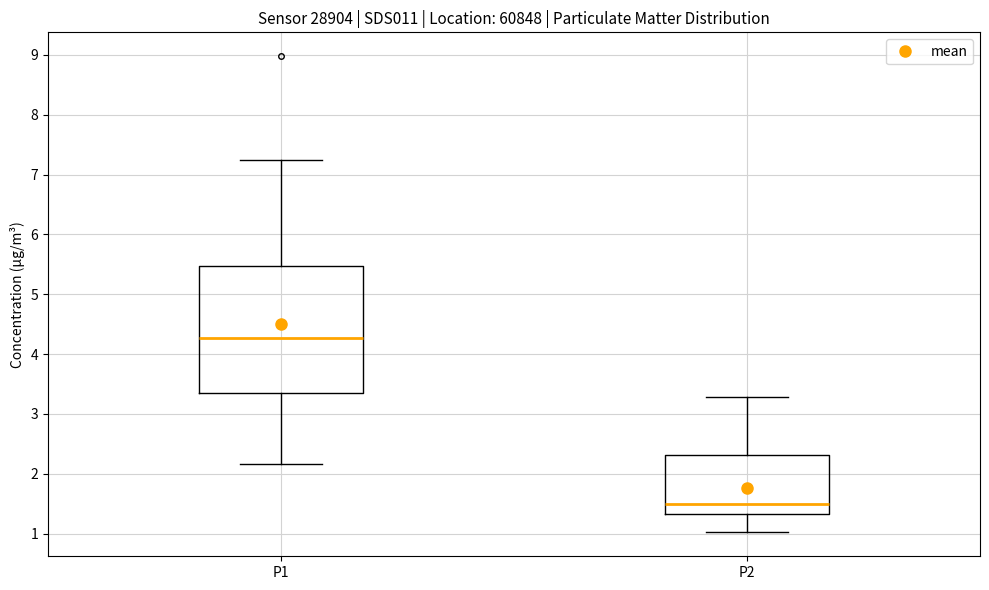

Reading left to right, transcribe this box plot: for each box, give where its median line is, the range the box spans, and where its two whiskers end, as read against the y-axis. The values are not printed on the chart, so give them approximately, as read against the axis.

P1: median 4.3, box 3.4 to 5.5, whiskers 2.2 to 7.3
P2: median 1.5, box 1.3 to 2.3, whiskers 1.0 to 3.3